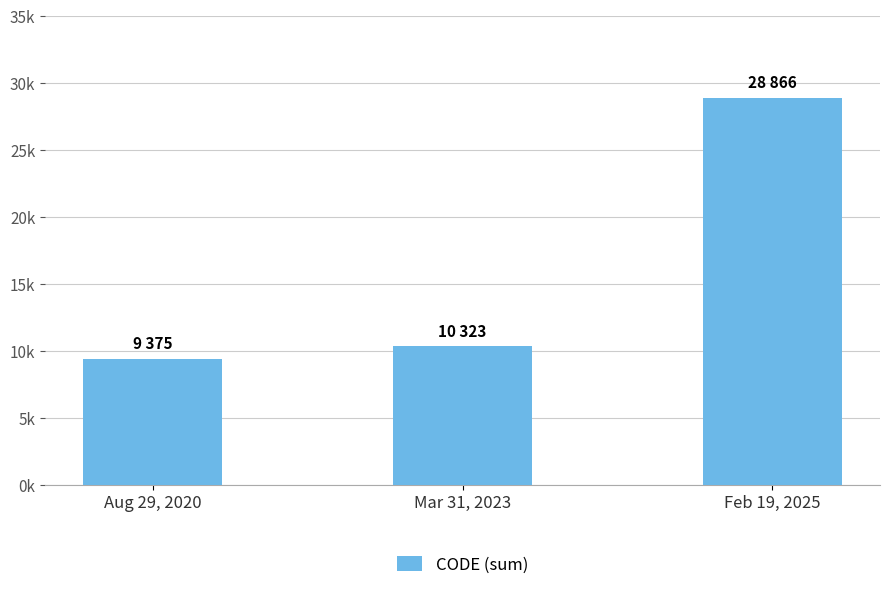

Read the value at Mar 31, 2023.

10323